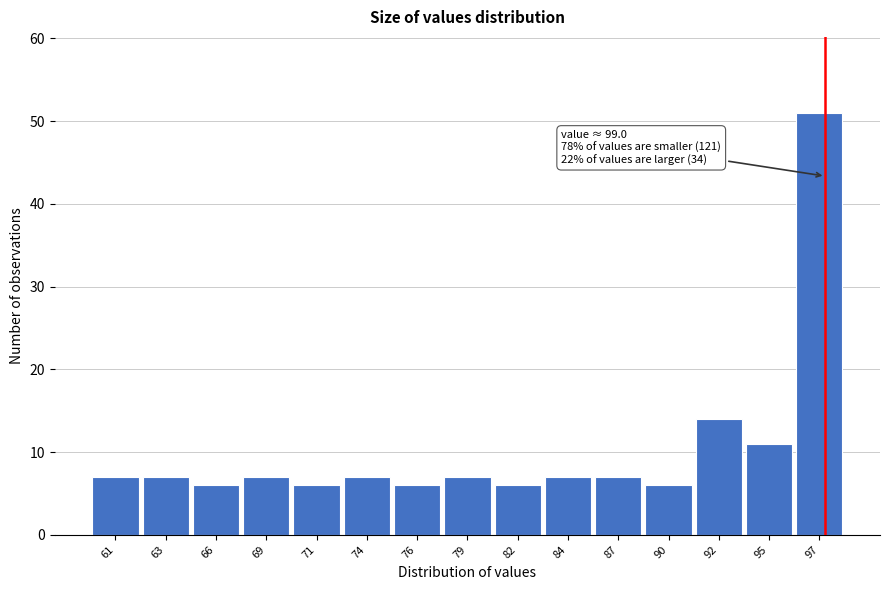

Reading right to left, what are all the values shown in this chart?

51	11	14	6	7	7	6	7	6	7	6	7	6	7	7